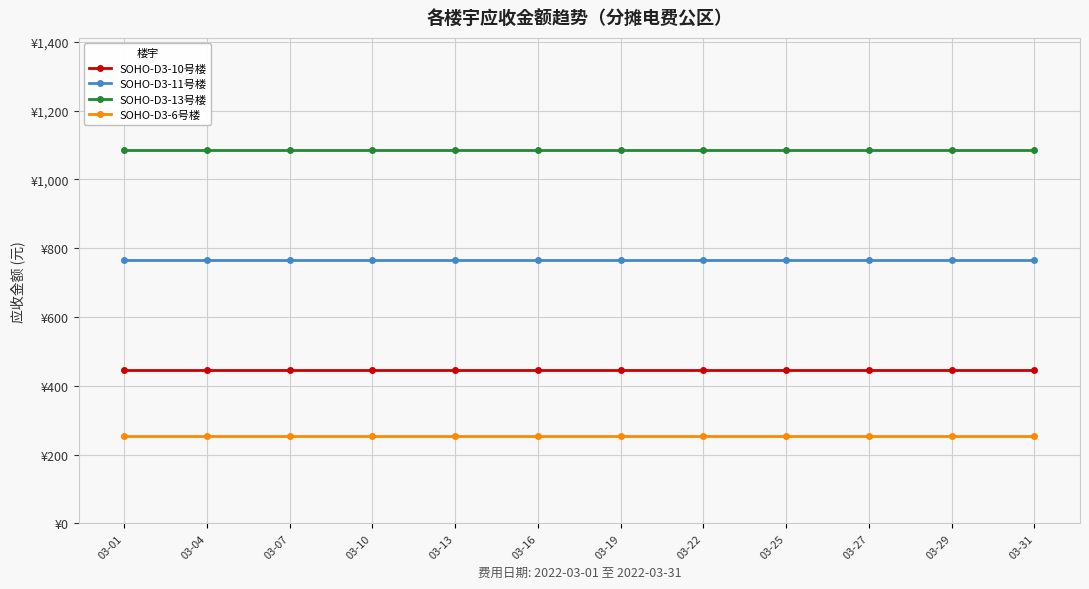

True or false: SOHO-D3-10号楼 and SOHO-D3-11号楼 intersect in this chart.

False